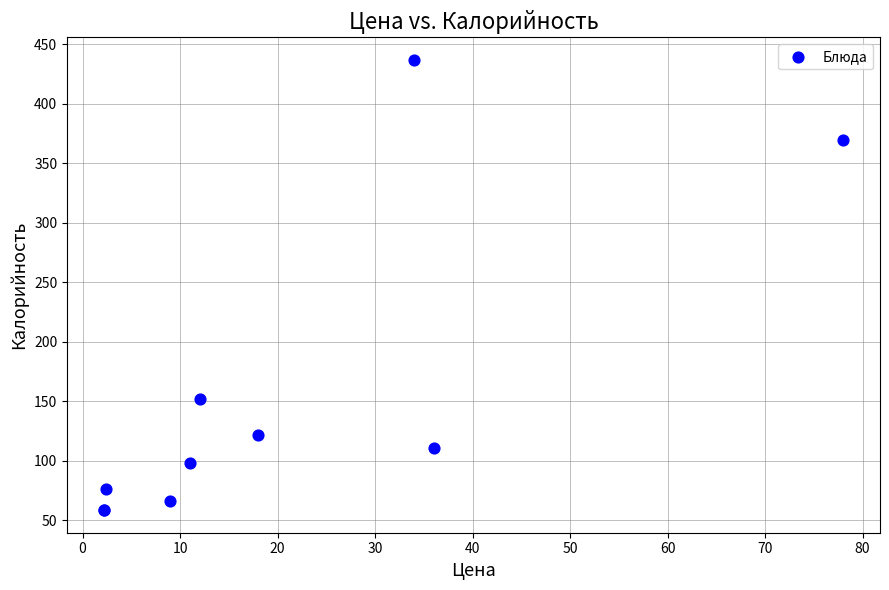

What Y value in the scatter plot is closest to 247?

151.8